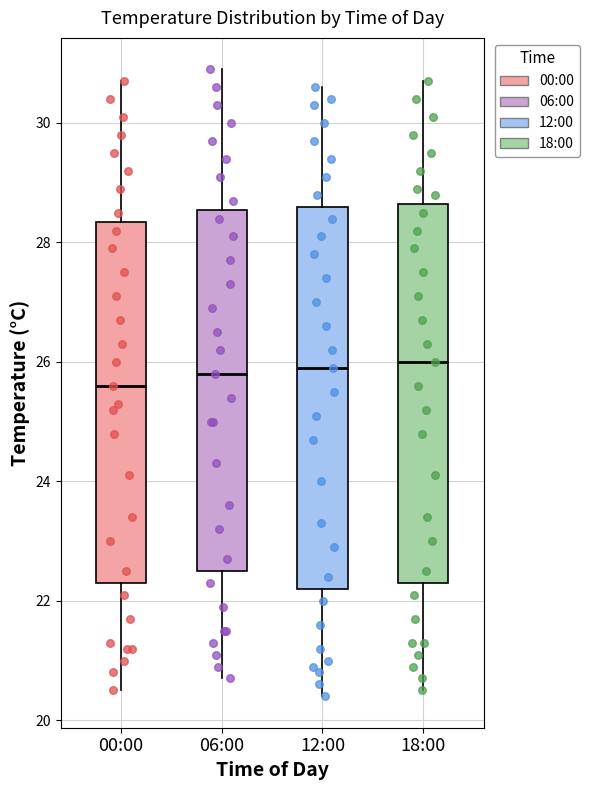

Reading left to right, transcribe this box plot: for each box, give where its median line is, the range the box spans, and where its two whiskers end, as read against the y-axis. The values are not printed on the chart, so give them approximately, as read against the axis.

00:00: median 25.6, box 22.4 to 28.4, whiskers 20.6 to 30.8
06:00: median 25.8, box 22.6 to 28.6, whiskers 20.8 to 31.0
12:00: median 26.0, box 22.2 to 28.6, whiskers 20.4 to 30.6
18:00: median 26.0, box 22.4 to 28.6, whiskers 20.6 to 30.8